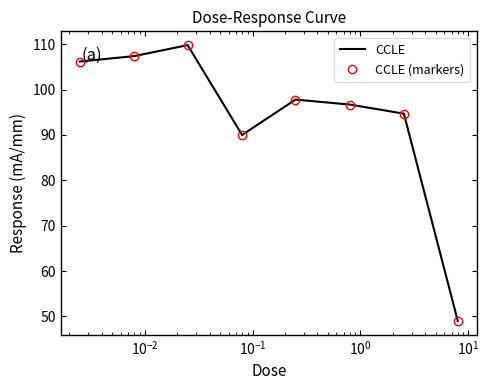

Which series has the largest range (max minus min)?

CCLE